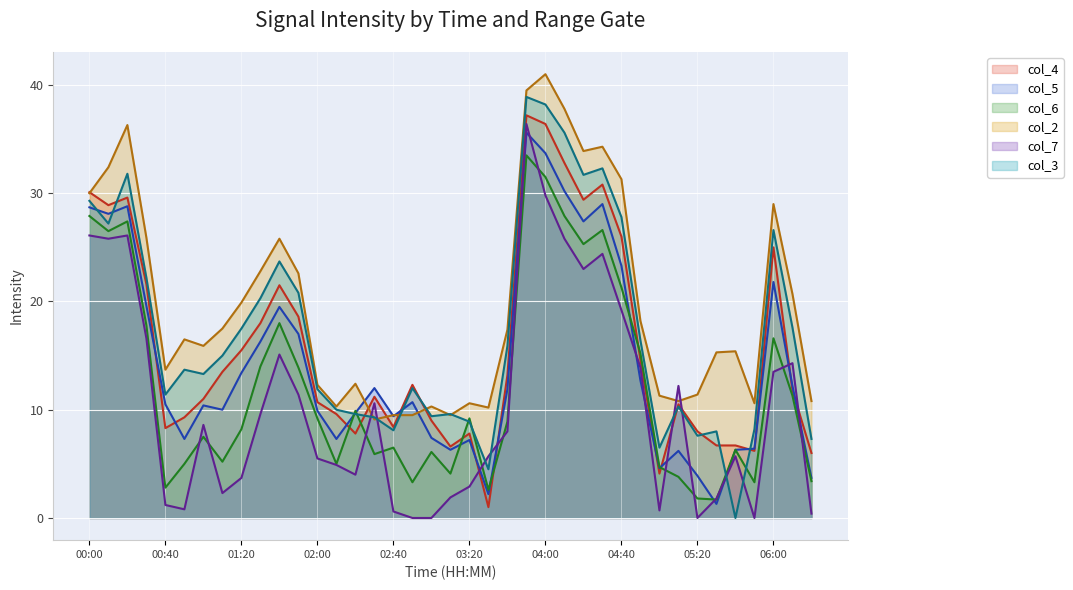

What position from the right is 04:30?

12